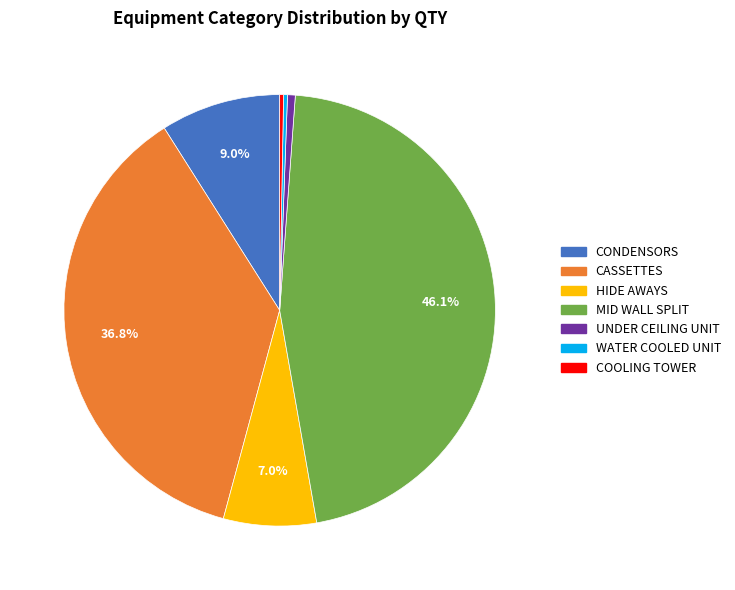

Does COOLING TOWER account for over 50% of the chart?

No